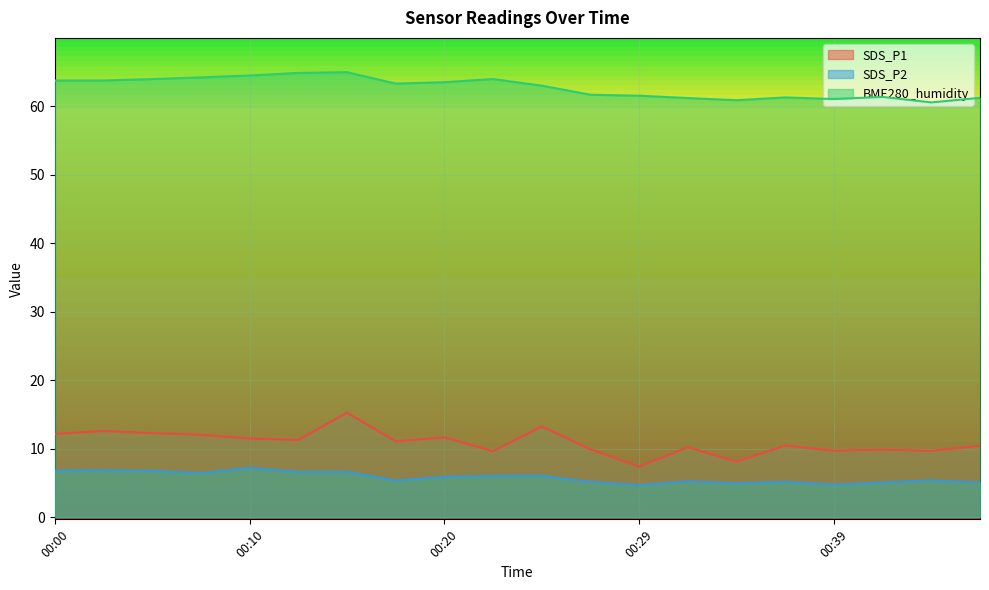

The value of SDS_P1 at 00:05 is 12.3. True or false?

True